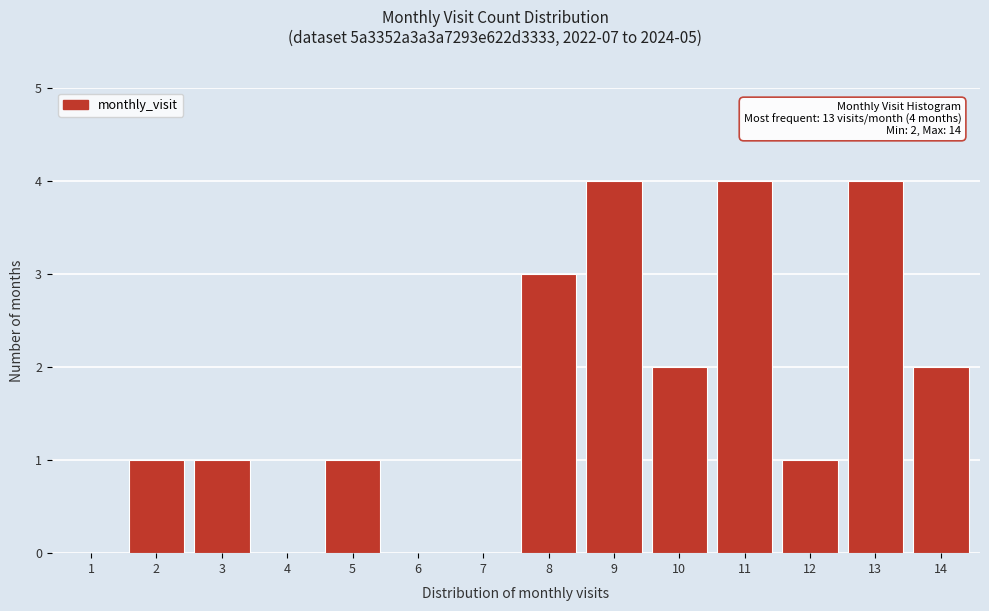

Reading left to right, transcribe all the data shown in this chart.

1=0	2=1	3=1	4=0	5=1	6=0	7=0	8=3	9=4	10=2	11=4	12=1	13=4	14=2